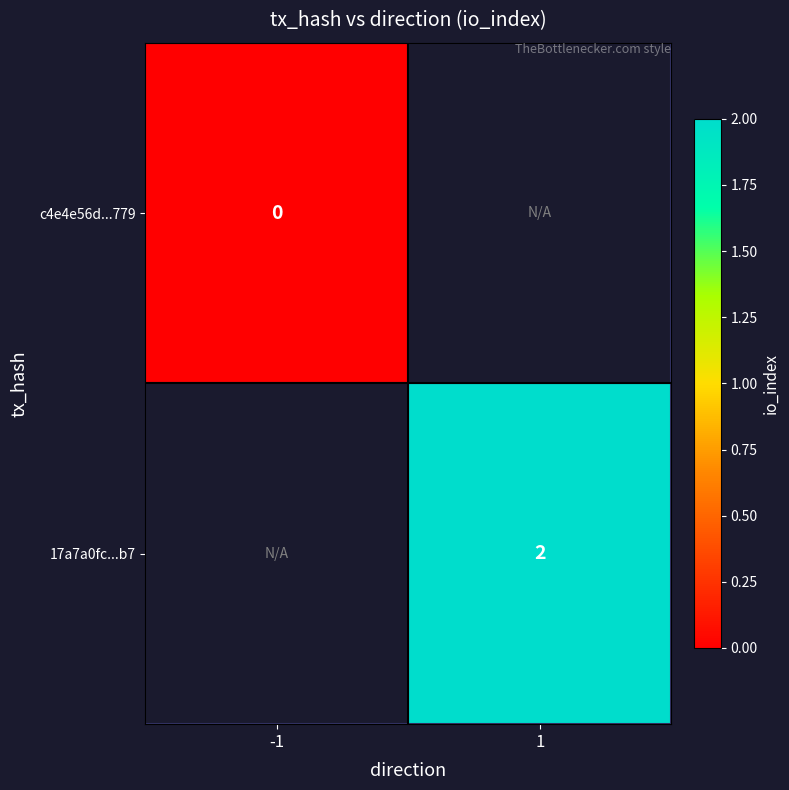

The value of 17a7a0fc...b7 at 1 is 2. True or false?

True